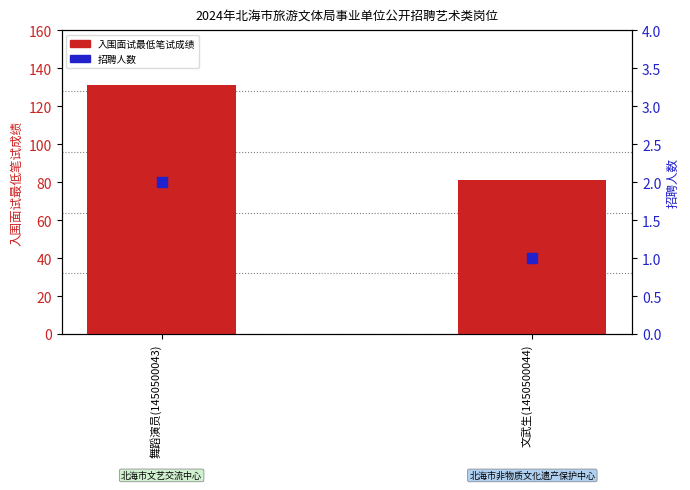

At which category is the sum across all series the highest?

舞蹈演员(1450500043)